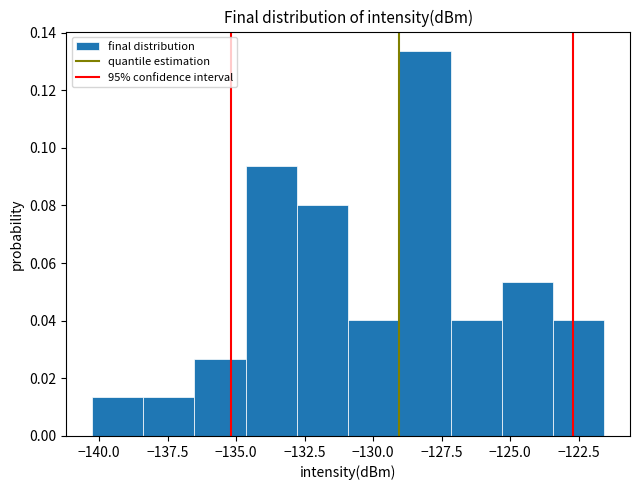

Around what value on the x-axis is the tallest bar? Give the approximate position of its centre, as read against the axis.

-128.0